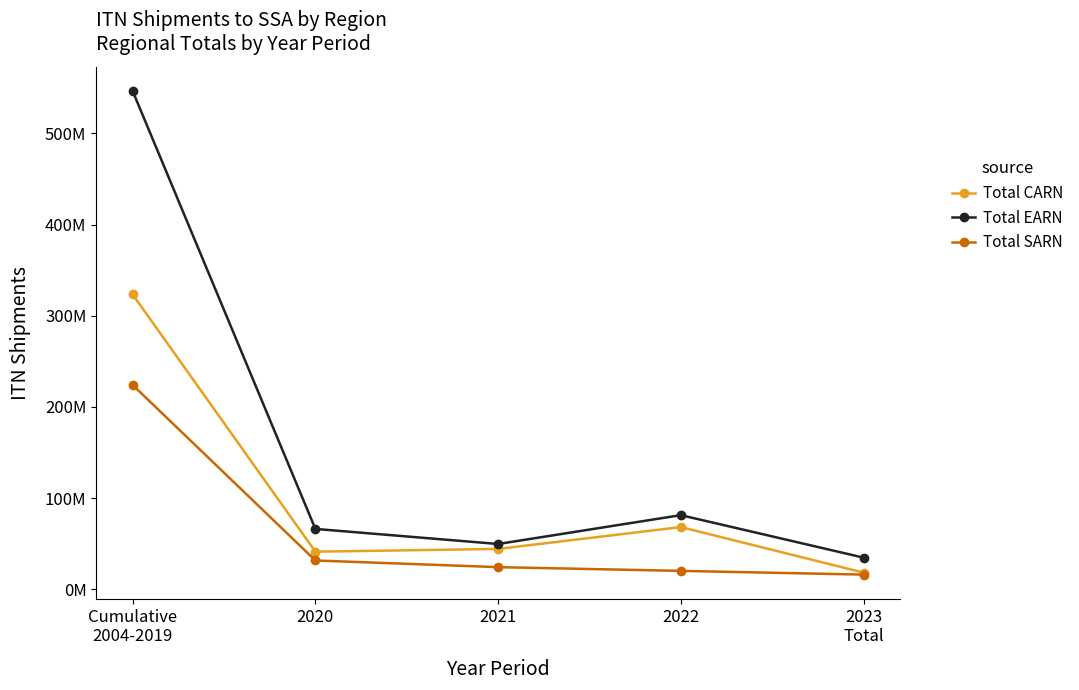

What are all the series names shown in the legend?

Total CARN, Total EARN, Total SARN